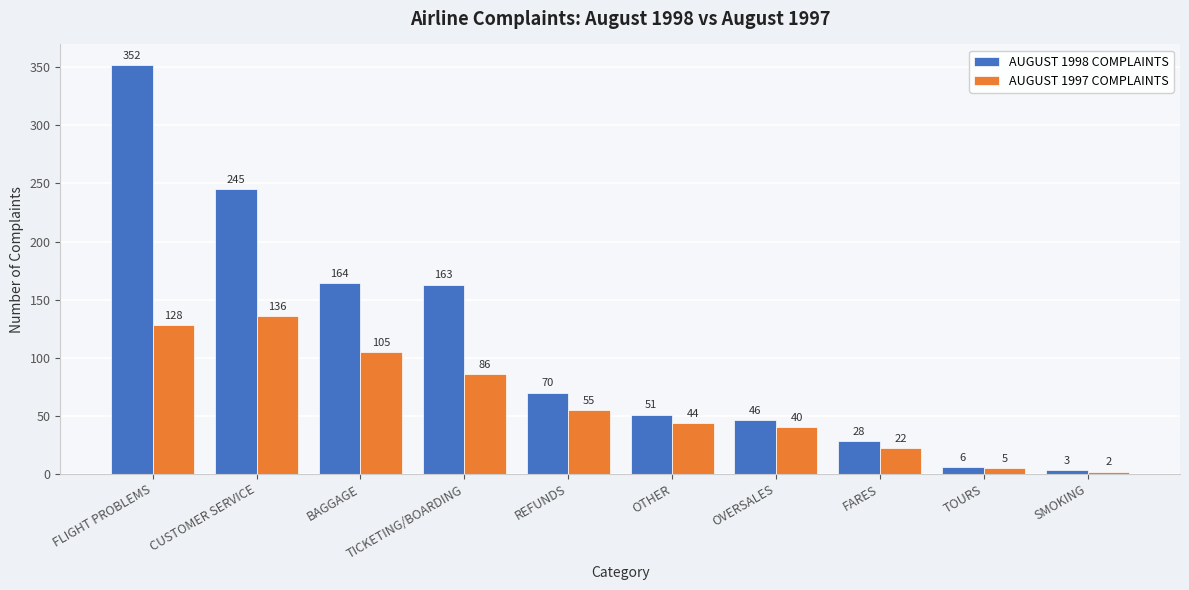

Where is AUGUST 1997 COMPLAINTS nearest to the value 69?

REFUNDS